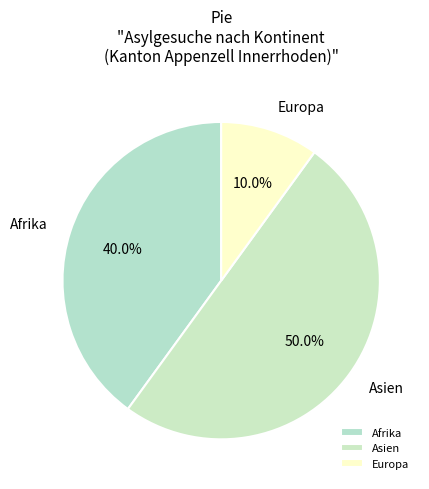

What portion of the pie excludes Asien?

50.0%